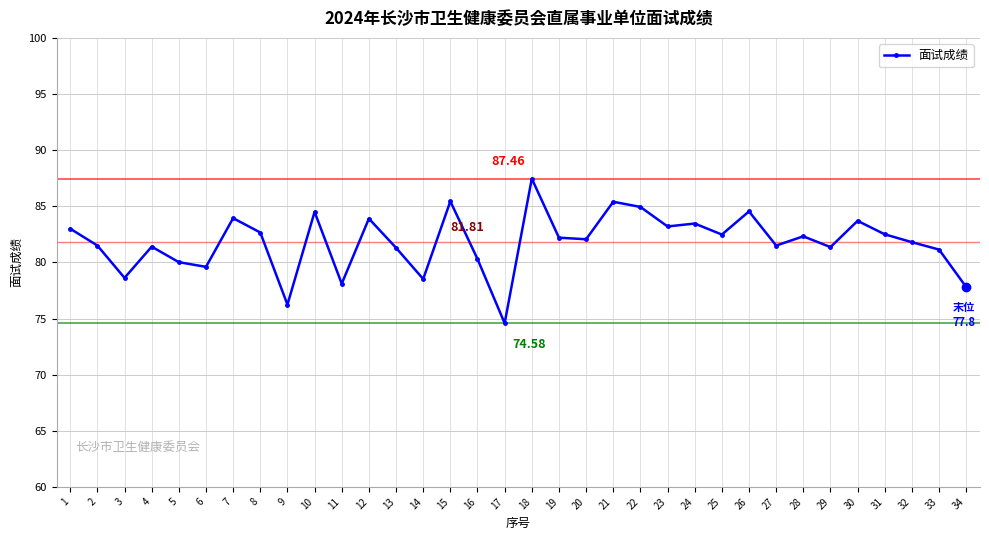

Is it true that the value at 13 is 81.3?

True